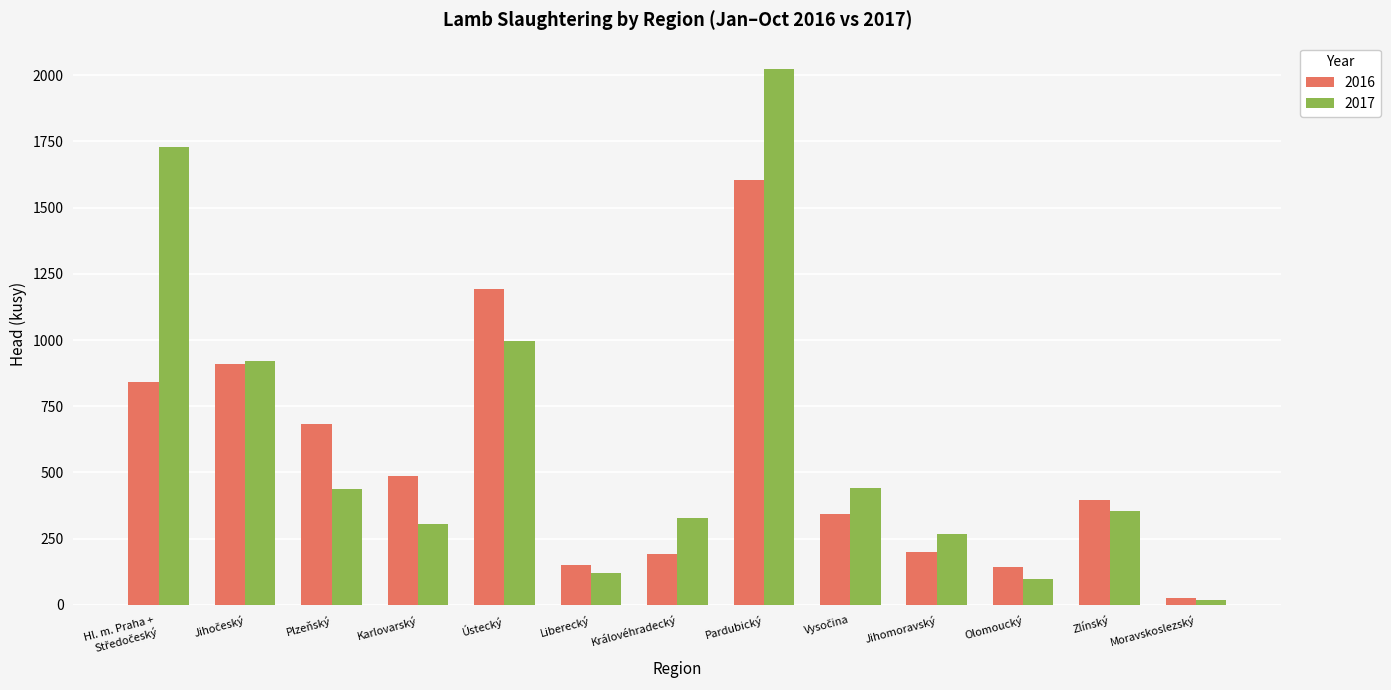

Between Liberecký and Jihomoravský, which series saw the biggest shift?

2017